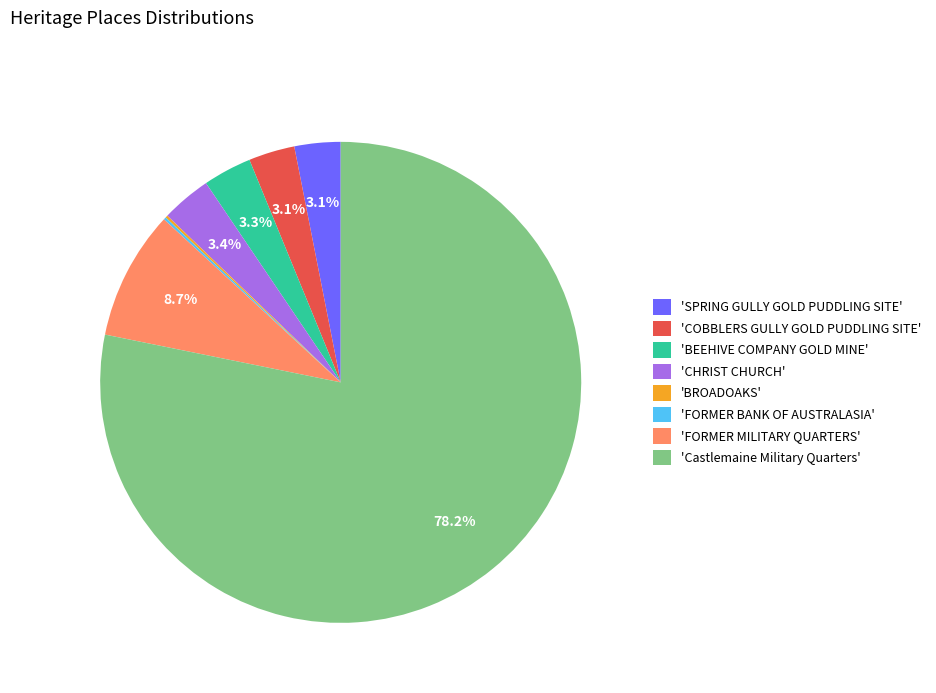

Which slice is the largest?

'Castlemaine Military Quarters'